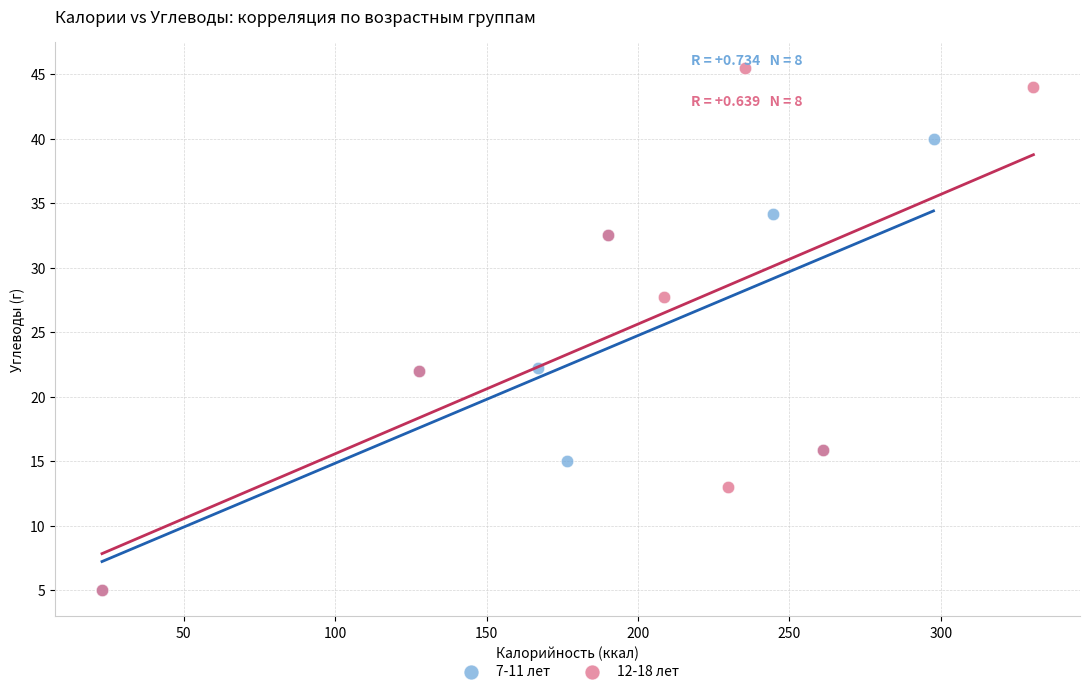

Which series has the widest spread of Y values?

12-18 лет